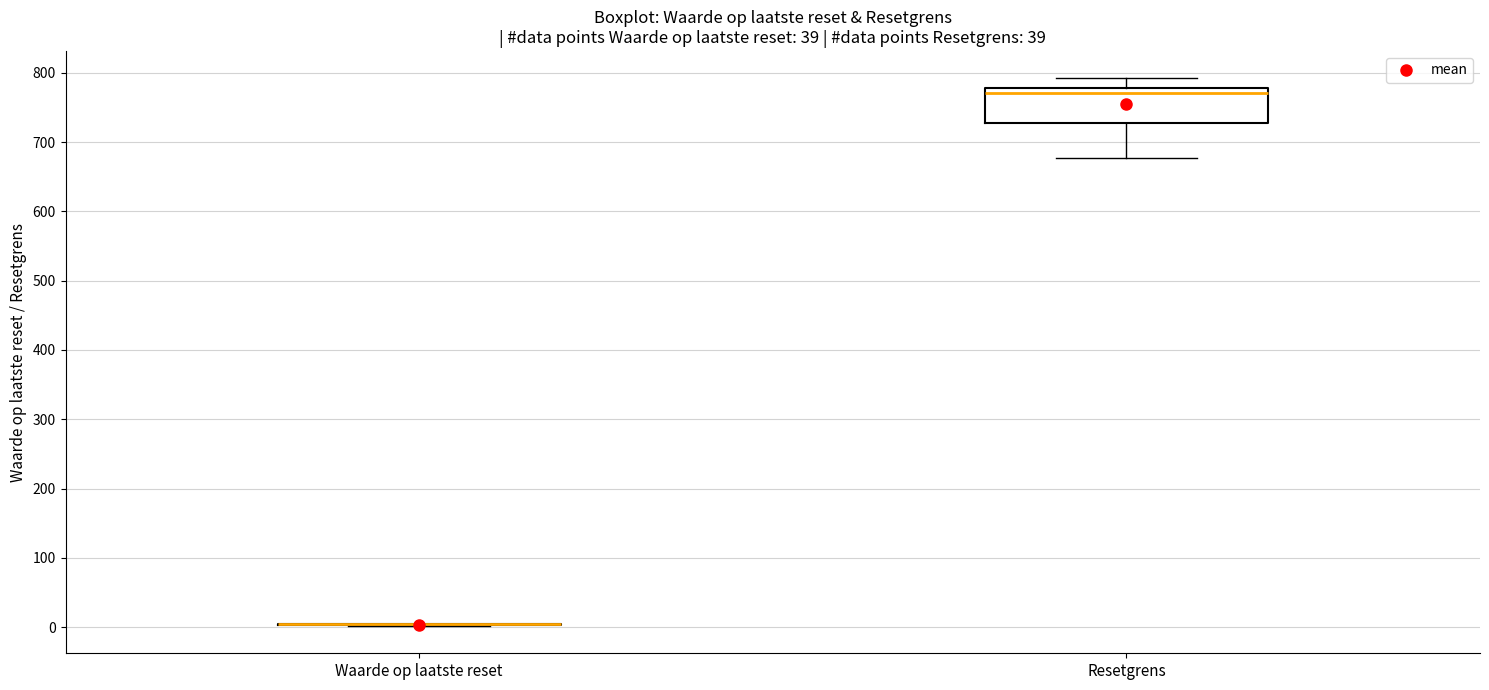

Reading left to right, read every box against the y-axis: the position of its median line, the range the box covers, and the ends of its whiskers. The values are not printed on the chart, so give them approximately, as read against the axis.

Waarde op laatste reset: box collapsed to a line at 0, whiskers 0 to 0
Resetgrens: median 770, box 730 to 780, whiskers 680 to 790